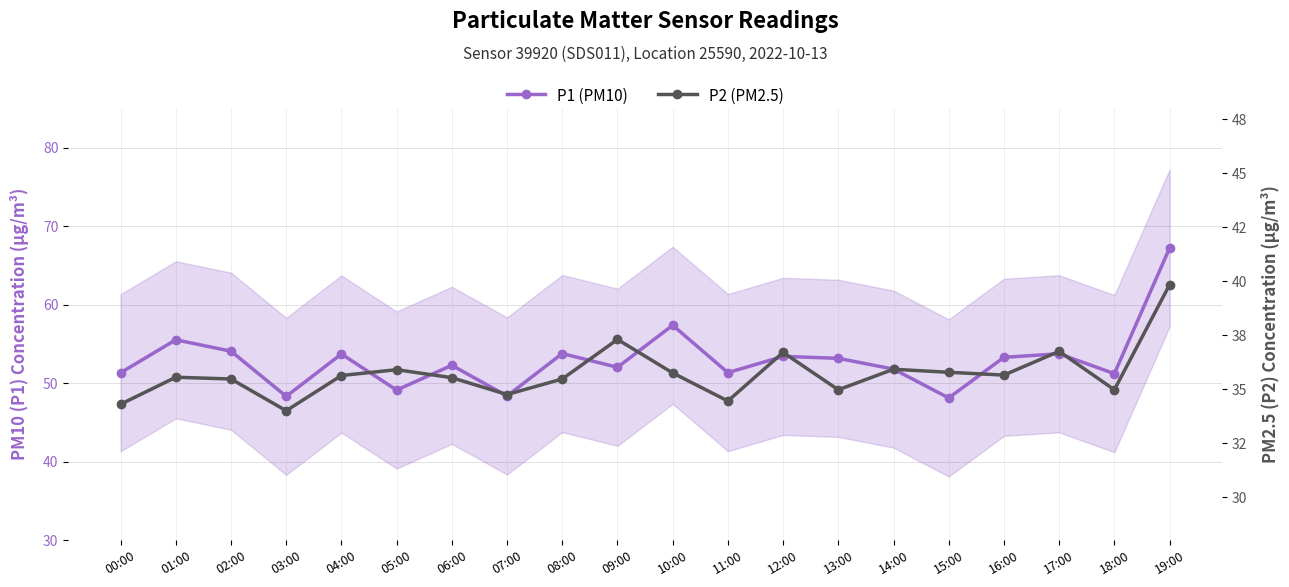

Between 04:00 and 17:00, which series saw the biggest shift?

P2 (PM2.5)